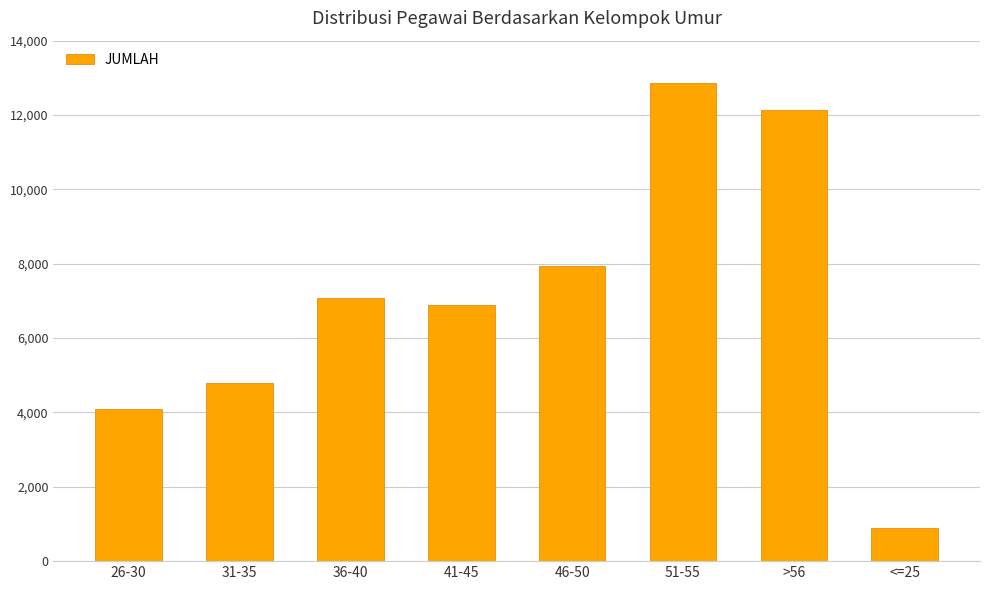

What is the sum of all values?

56727